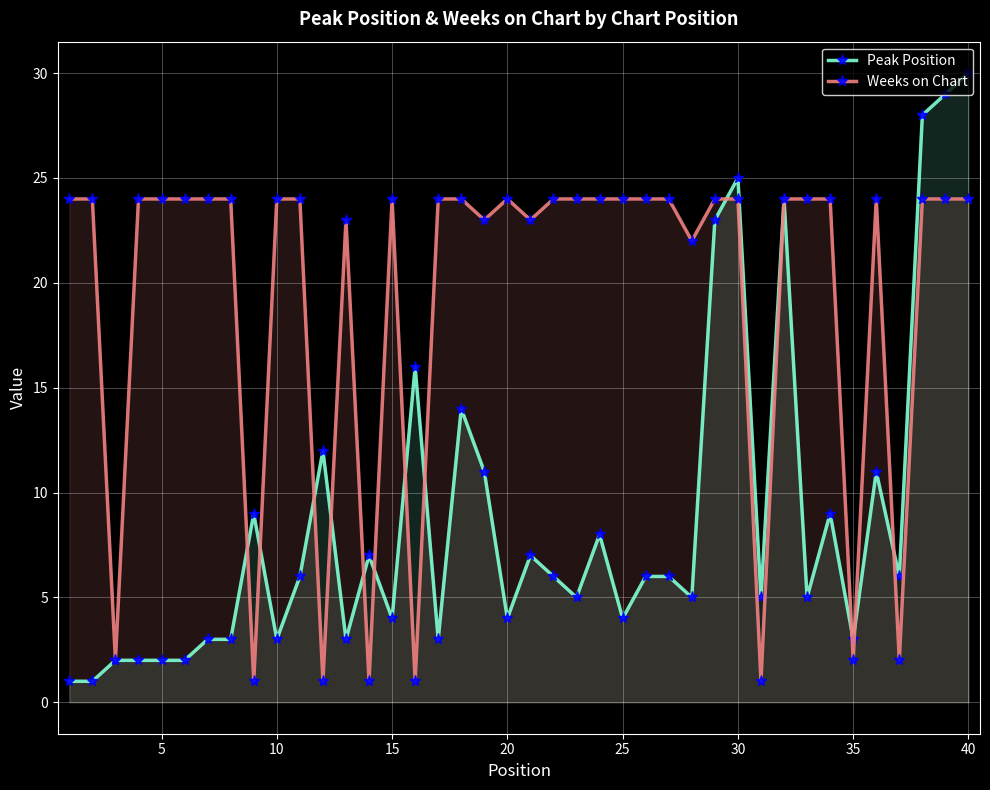

List the labels in order of Weeks on Chart value, largest first.

0, 5, 15, 20, 25, 30, 35, 45, 10, 14, 16, 17, 19, 21, 22, 23, 24, 25, 26, 28, 29, 31, 32, 33, 35, 37, 38, 39, 12, 18, 20, 27, 10, 34, 36, 40, 11, 13, 15, 30